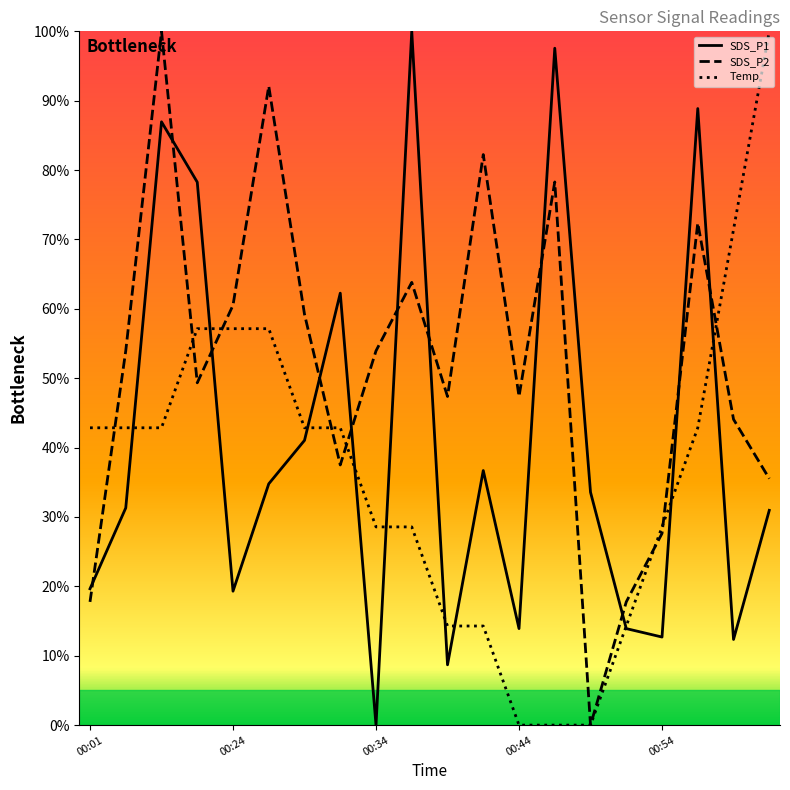

Which series has the largest range (max minus min)?

SDS_P1